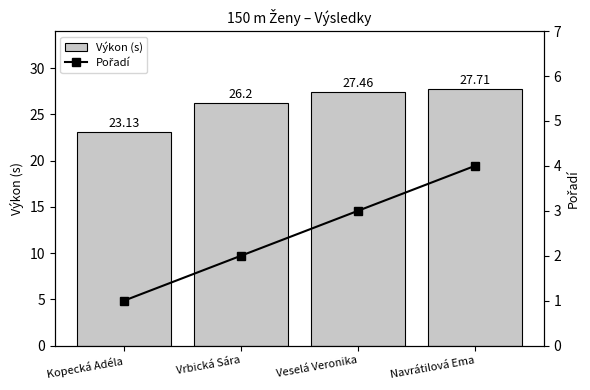

At which label is Výkon (s) closest to 25?

Vrbická Sára